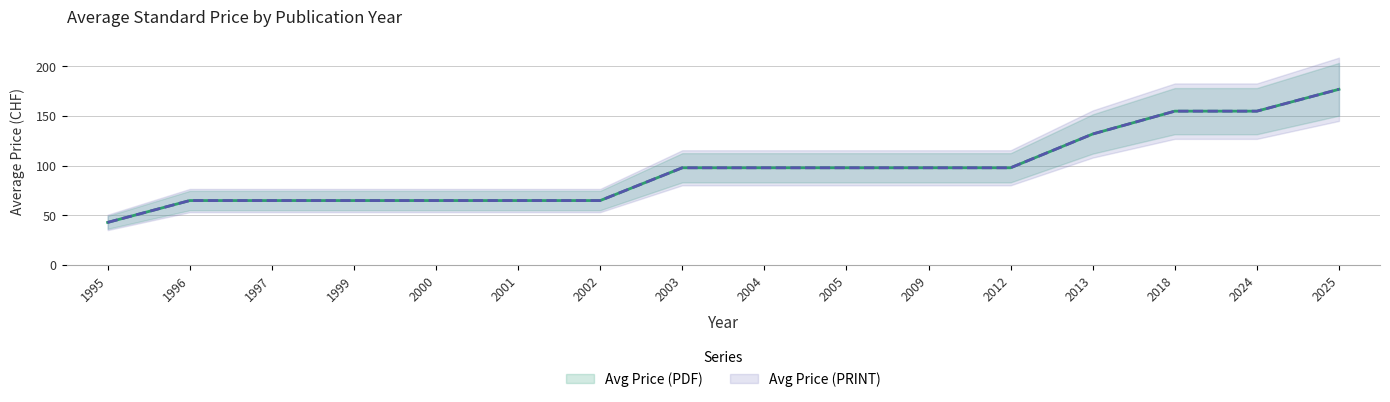

At which label is Avg Price (PDF) closest to 110?

2003